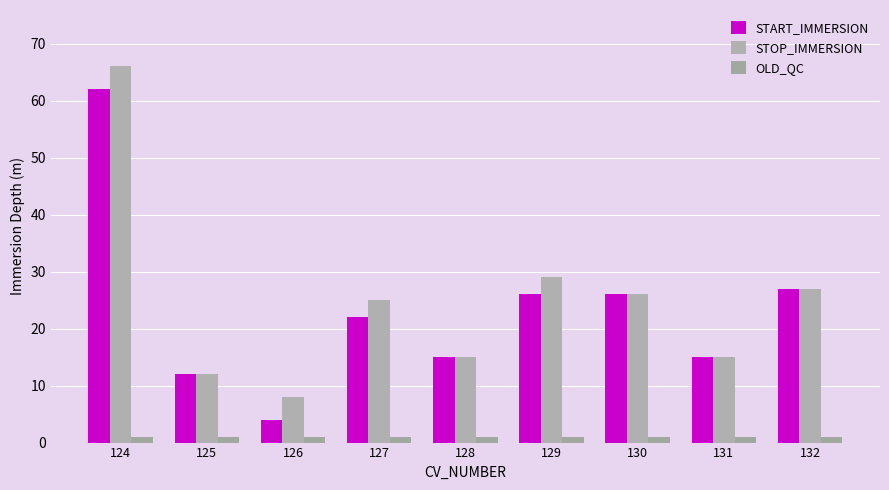

Reading left to right, list all the values displayed in this chart.

START_IMMERSION: 124=62	125=12	126=4	127=22	128=15	129=26	130=26	131=15	132=27
STOP_IMMERSION: 124=66	125=12	126=8	127=25	128=15	129=29	130=26	131=15	132=27
OLD_QC: 124=1	125=1	126=1	127=1	128=1	129=1	130=1	131=1	132=1